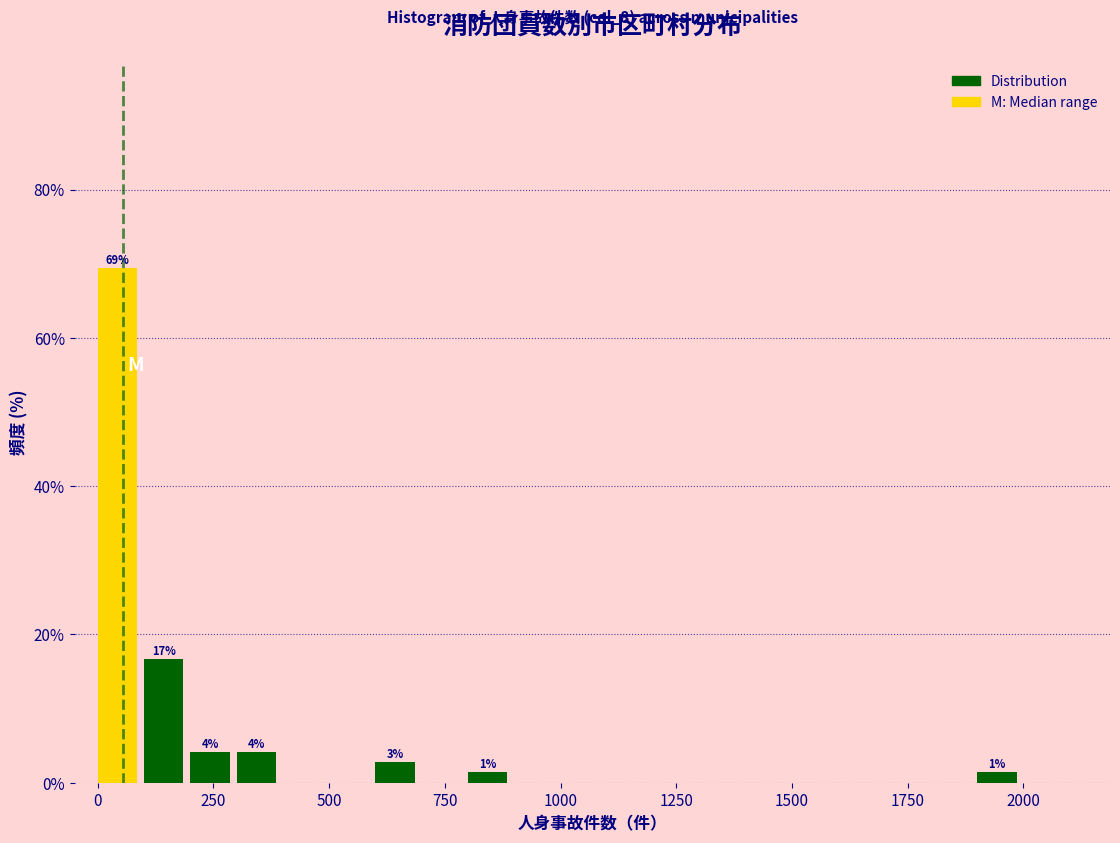

Around what value on the x-axis is the tallest bar? Give the approximate position of its centre, as read against the axis.

50